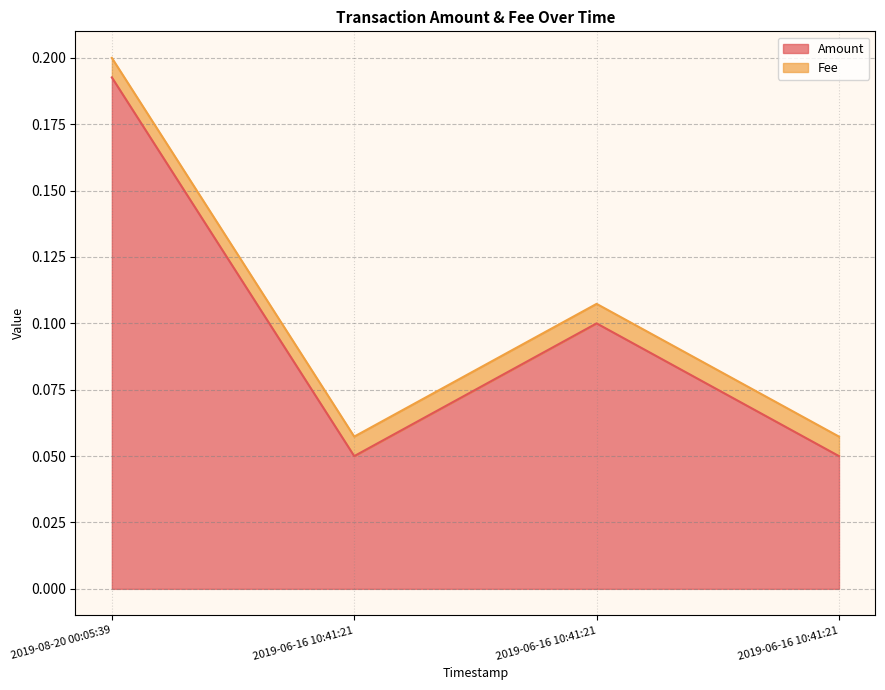

The value at 2019-06-16 10:41:21 is 0.2. True or false?

False